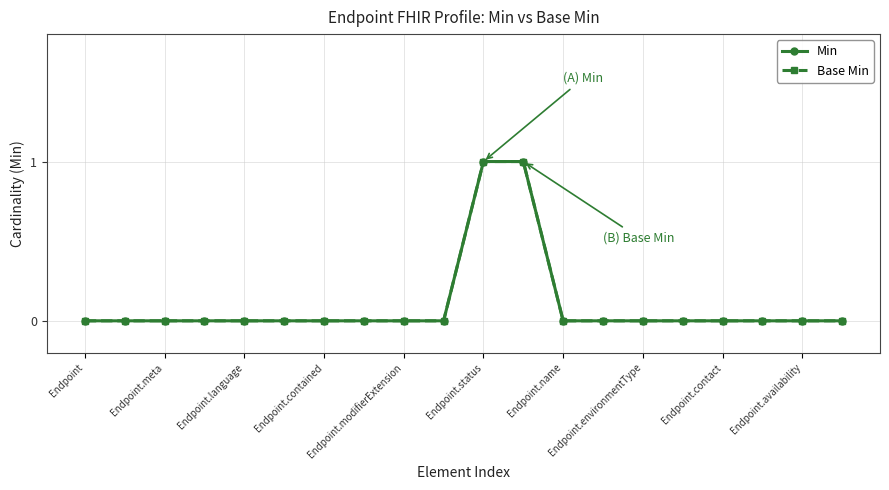

What is the label of the 10th point from the left?

Endpoint.availability